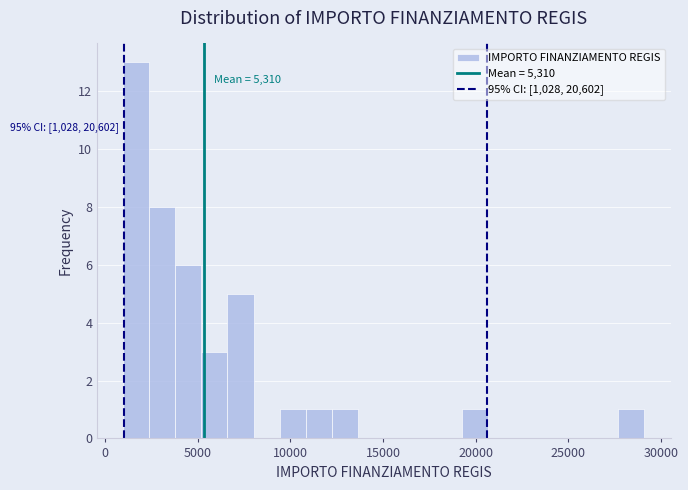

Read against the x-axis, roughly where is the centre of the tallest bar?

1500